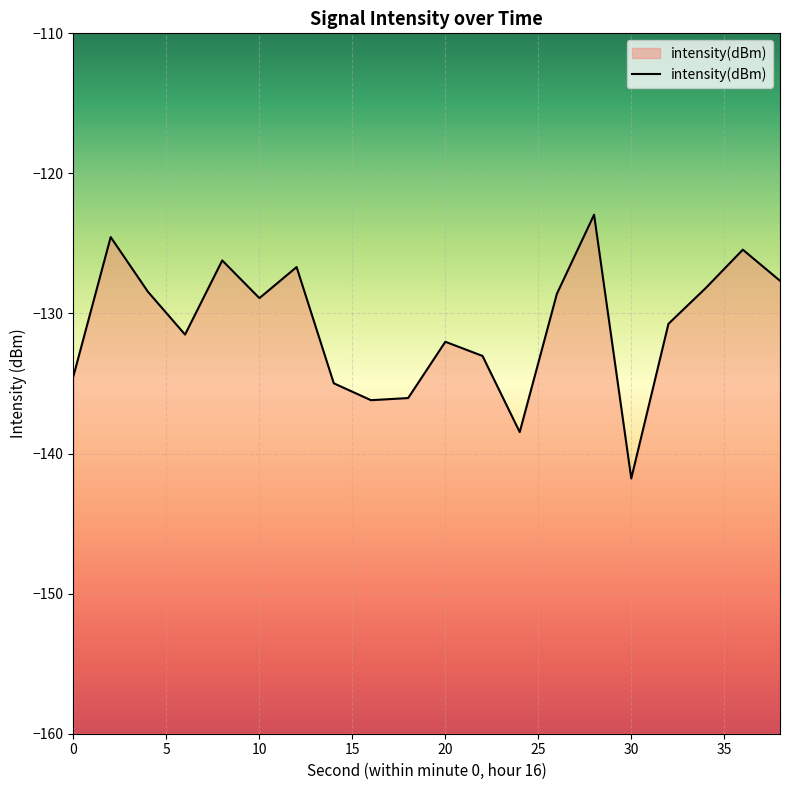

Does the chart display data point markers on the line(s)?

No